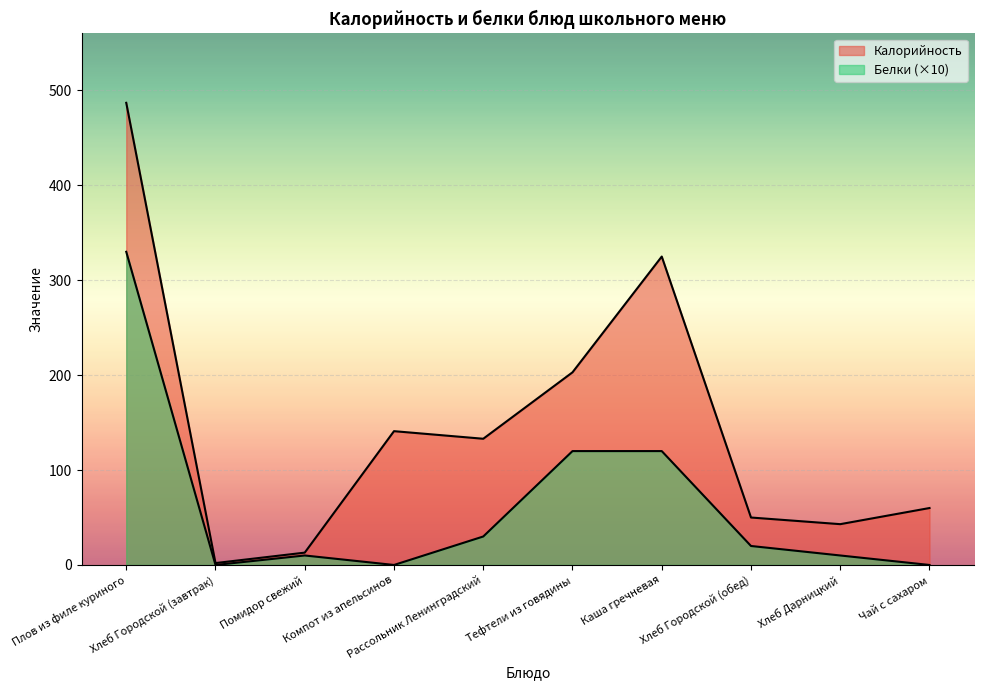

What is the total value across all series at Плов из филе куриного?

817